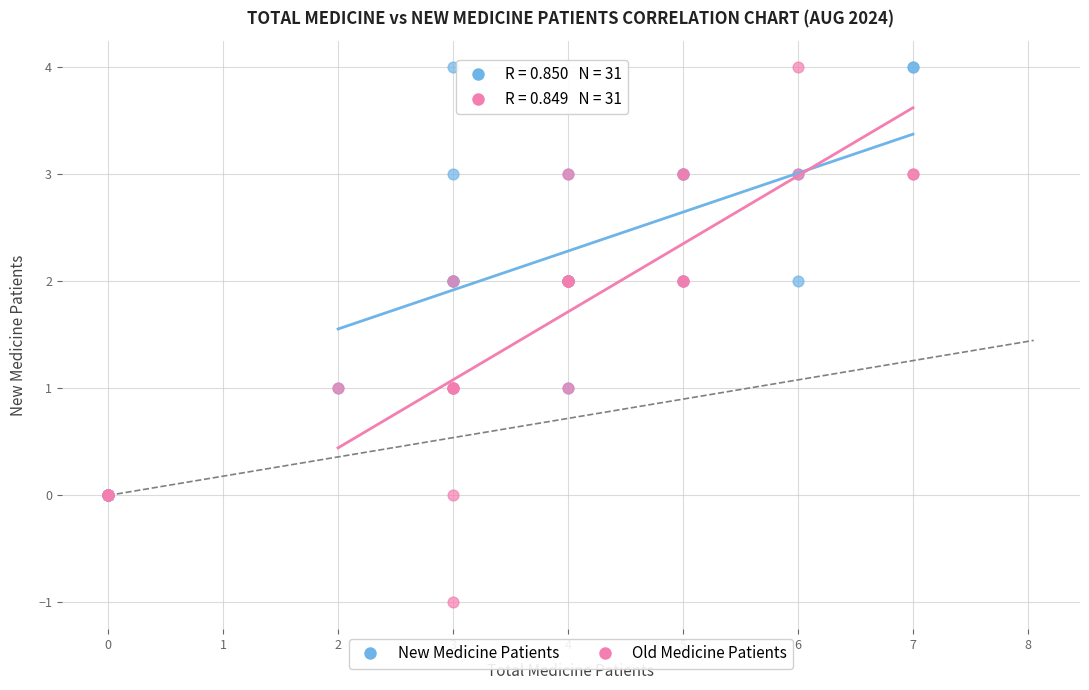

What are all the series names shown in the legend?

New Medicine Patients, Old Medicine Patients